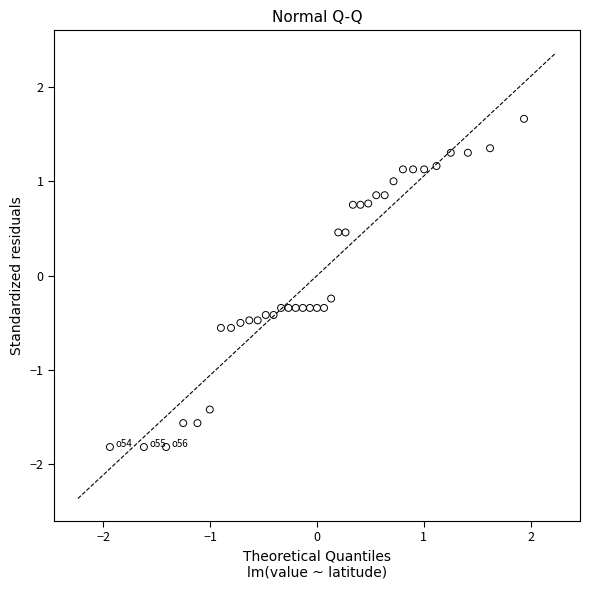

What is the range of Y values (max minus min)?

3.5